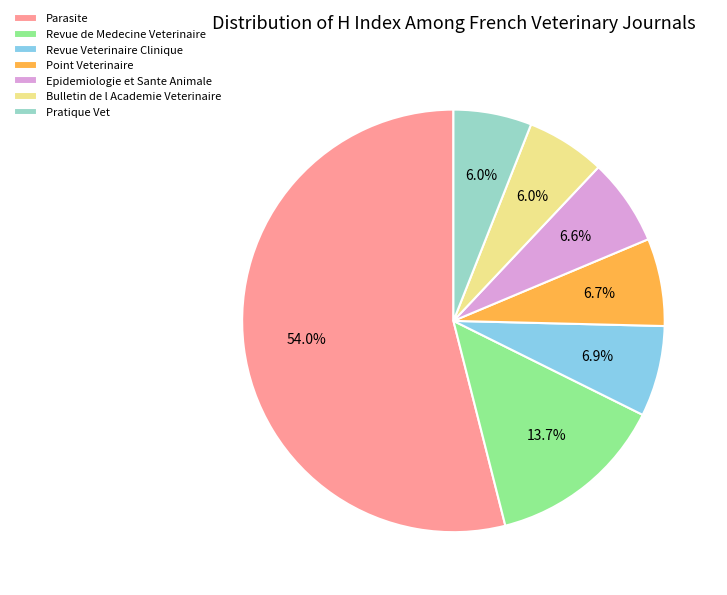

Which slice is the largest?

Parasite